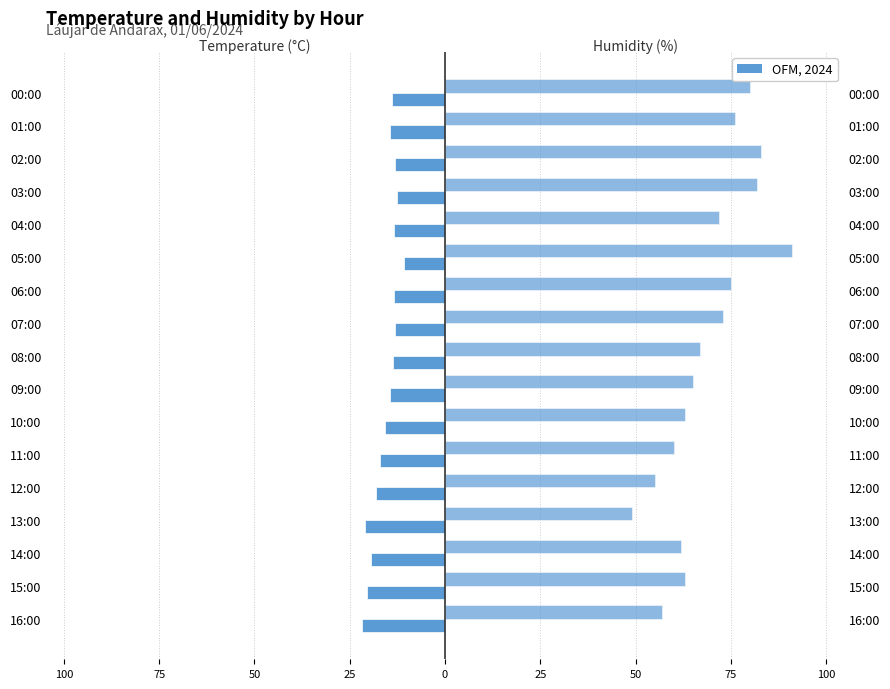

What is the label of the 1st bar from the right?

00:00